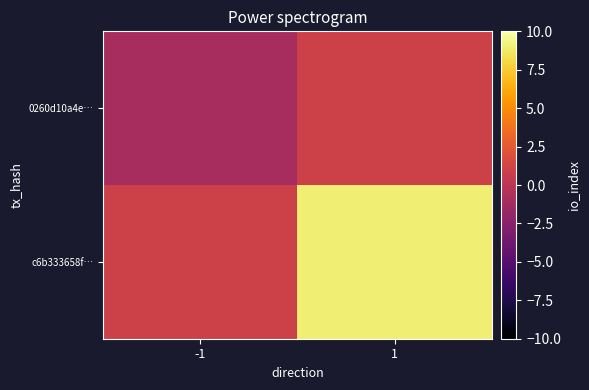

Reading left to right, transcribe all the data shown in this chart.

0260d10a4e…: -1=-1	1=1
c6b333658f…: -1=1	1=9